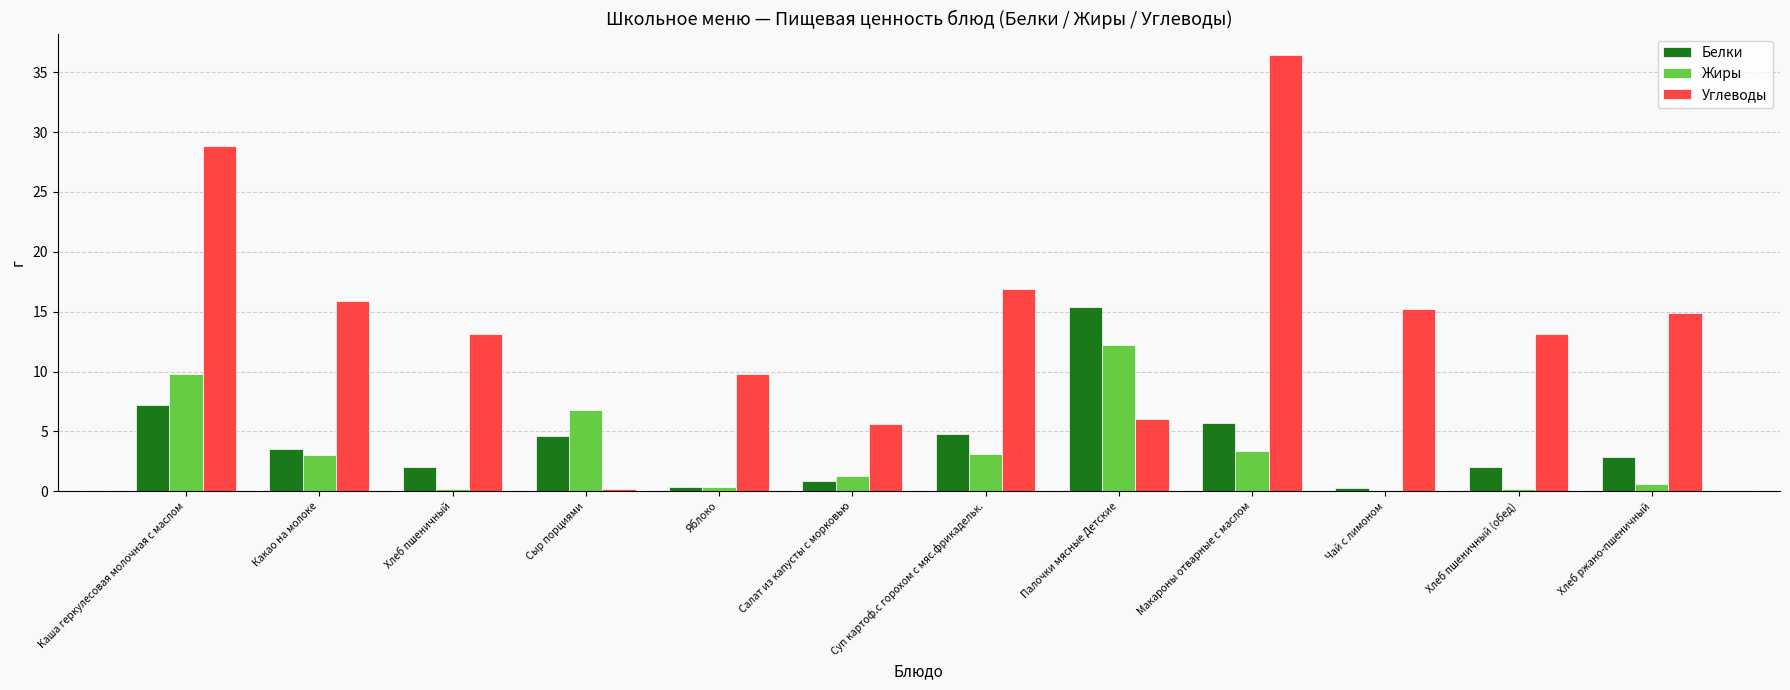

Is it true that Жиры equals 3.4 at Макароны отварные с маслом?

True